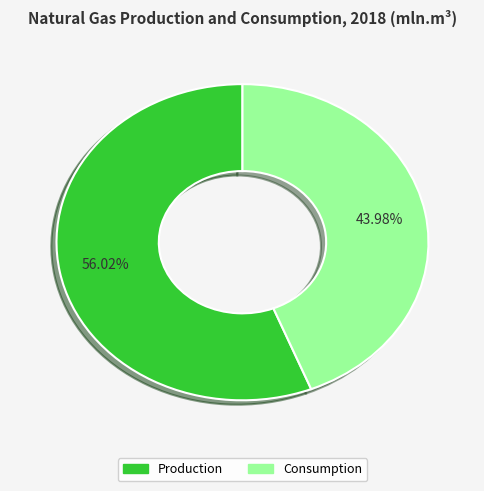

Is it true that Consumption is 44% of the pie?

True